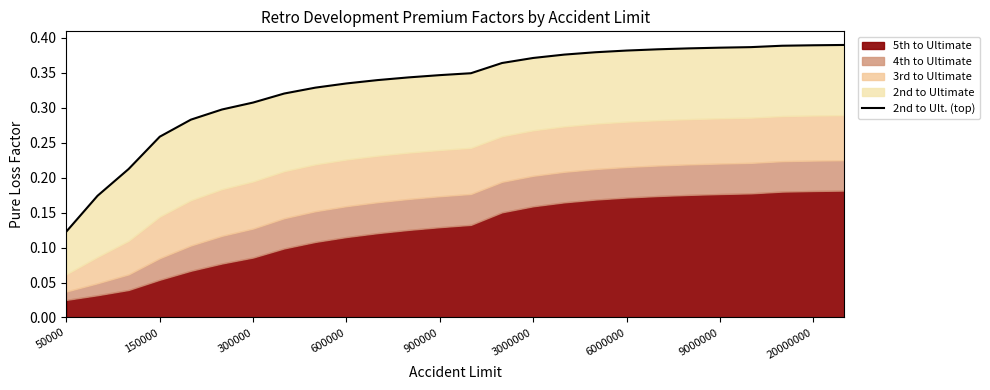

Rank the categories by value from highest to lowest.

25, 24, 23, 22, 21, 20, 19, 18, 17, 16, 15, 14, 13, 12, 11, 10, 9, 20000000, 9000000, 6000000, 3000000, 900000, 600000, 300000, 150000, 50000